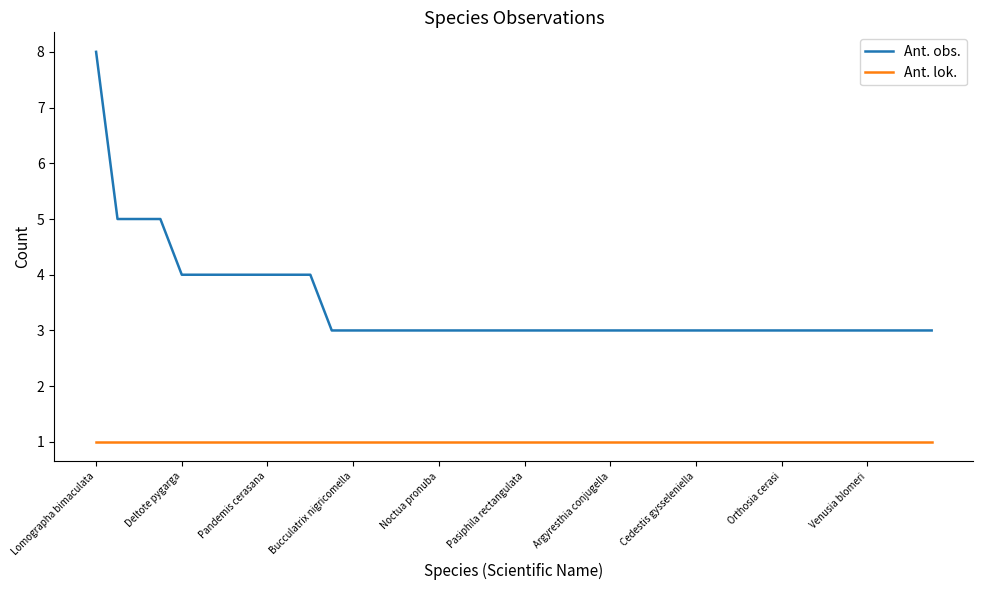

How many lines are shown in the chart?

2